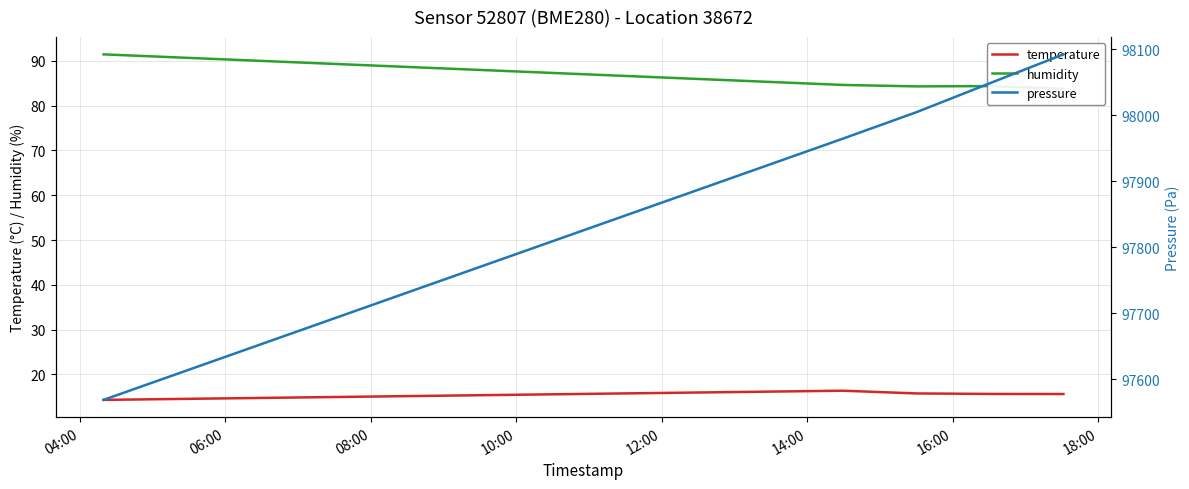

In humidity, how many points are higher than both neighbors (excluding endpoints)?

1